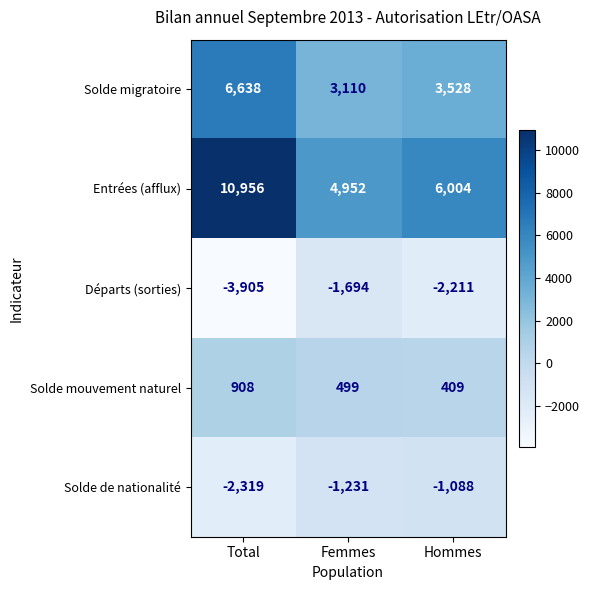

Rank the series by their maximum value, from lowest to highest.

Départs (sorties), Solde de nationalité, Solde mouvement naturel, Solde migratoire, Entrées (afflux)